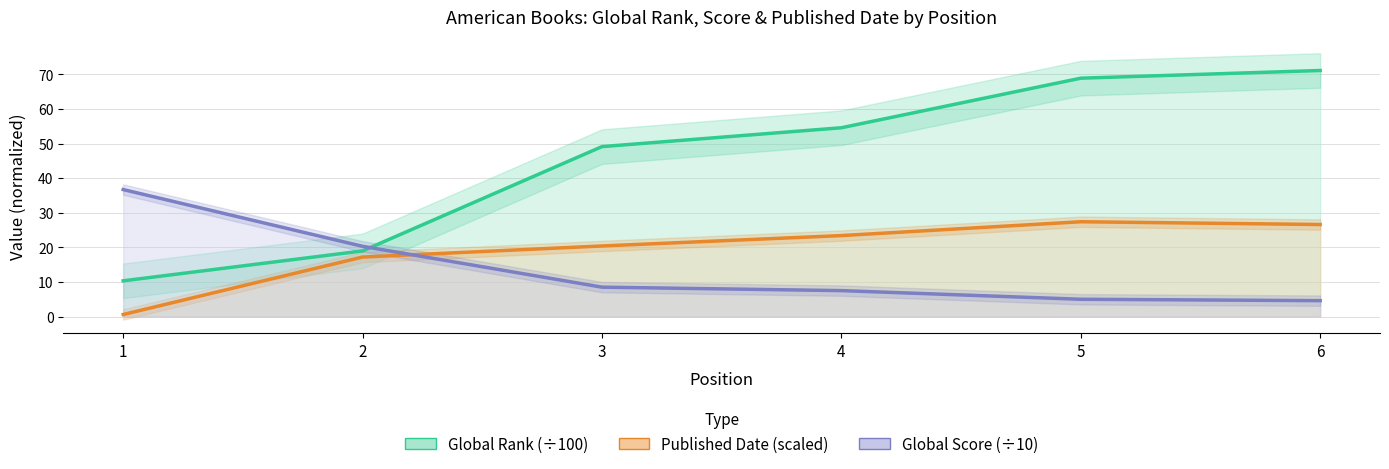

What is the difference between the Global Score values at 2 and 3?

11.8